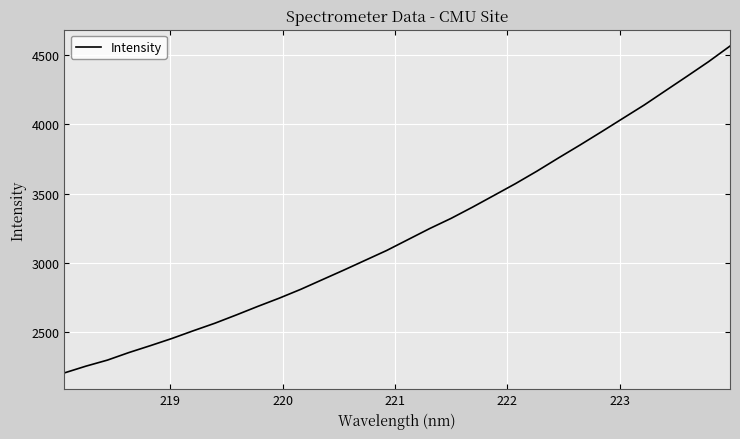

What is the difference between the maximum and minimum values?

2362.7